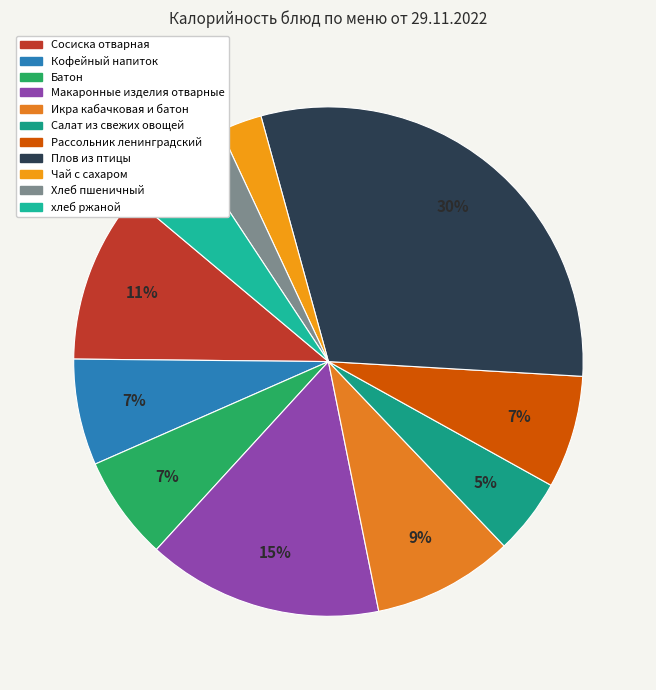

To the nearest percent, what is the difference between the Макаронные изделия отварные and Хлеб пшеничный slice percentages?

13%